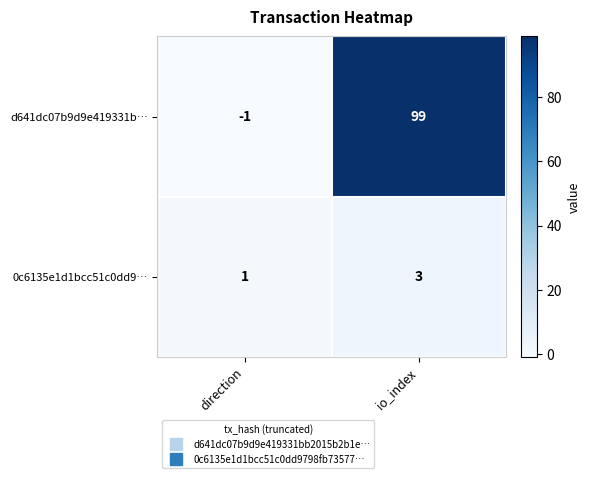

What is the total value across all series at io_index?

102